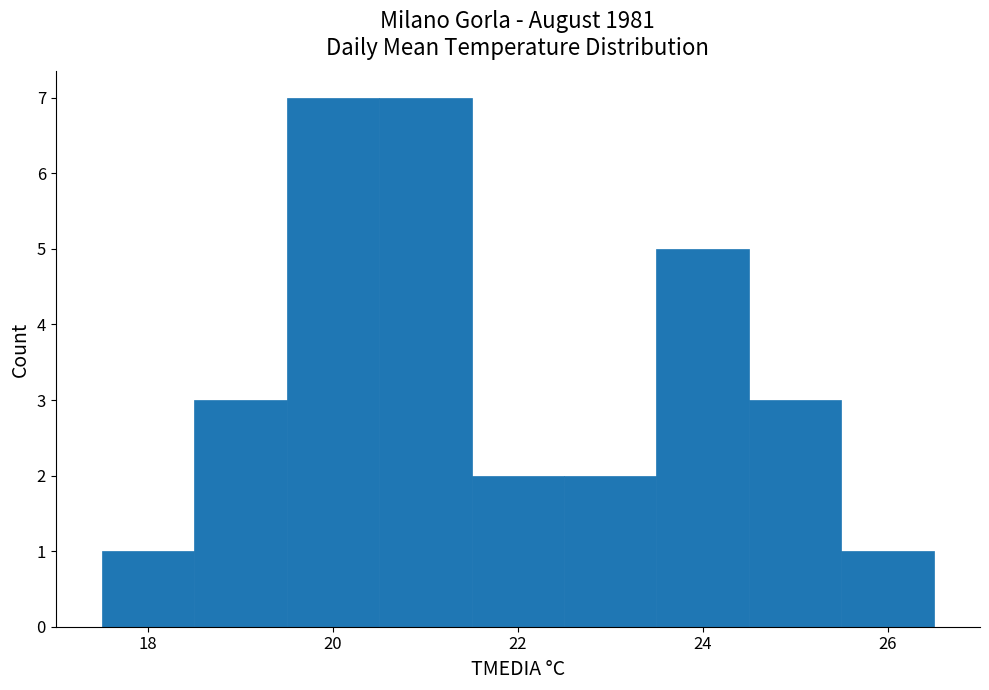

What is the height of the bar covering 20.5 to 21.5 on the x-axis? Neither the bar edges nor the heights are printed on the chart, so give them approximately, as read against the axes.

7